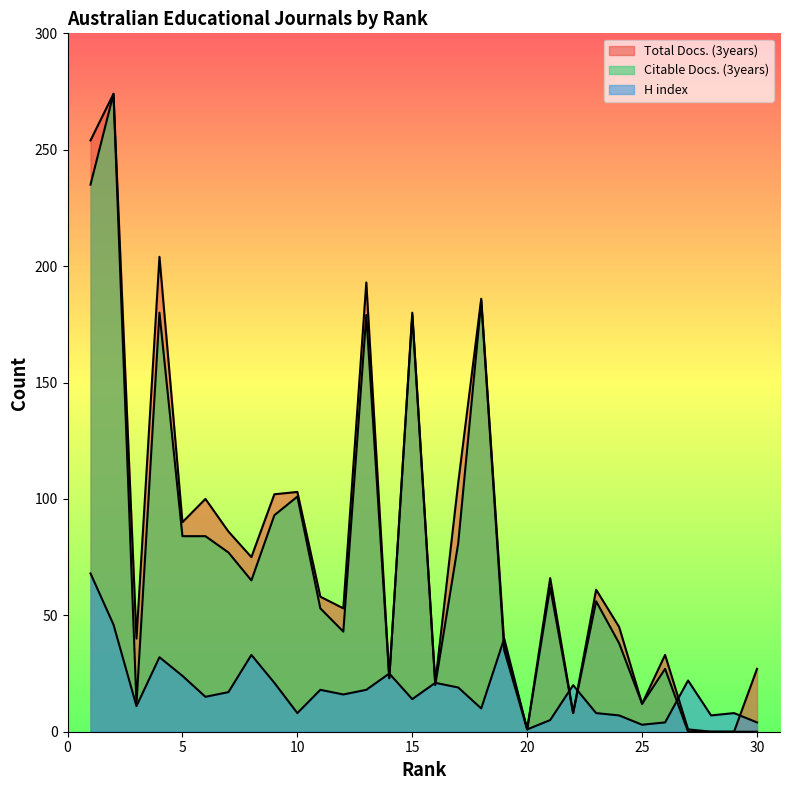

Does the chart have visible grid lines?

No